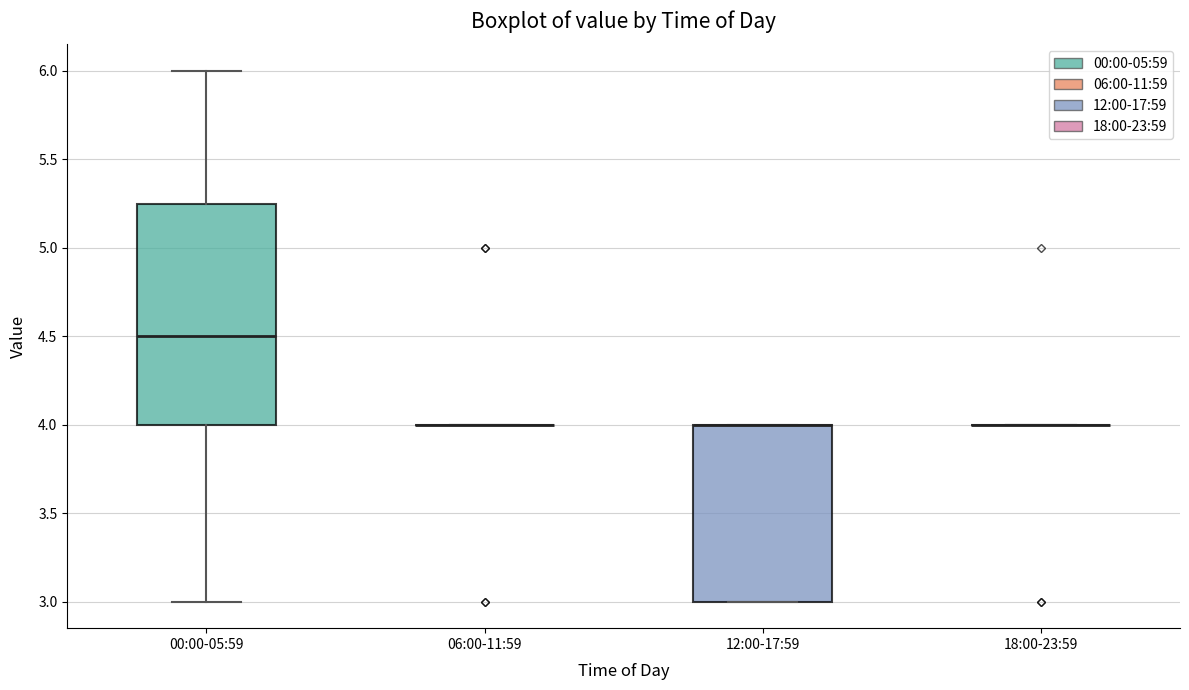

Comparing the boxes themselves (not the whiskers), which one is the tallest?

00:00-05:59